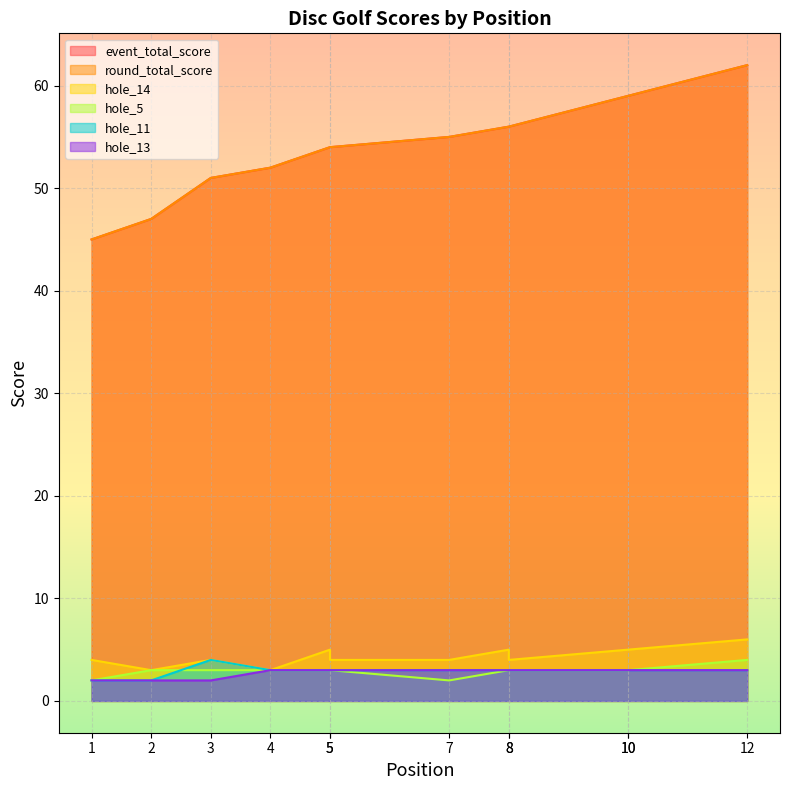

At how many categories does at least one series exceed 61?

1